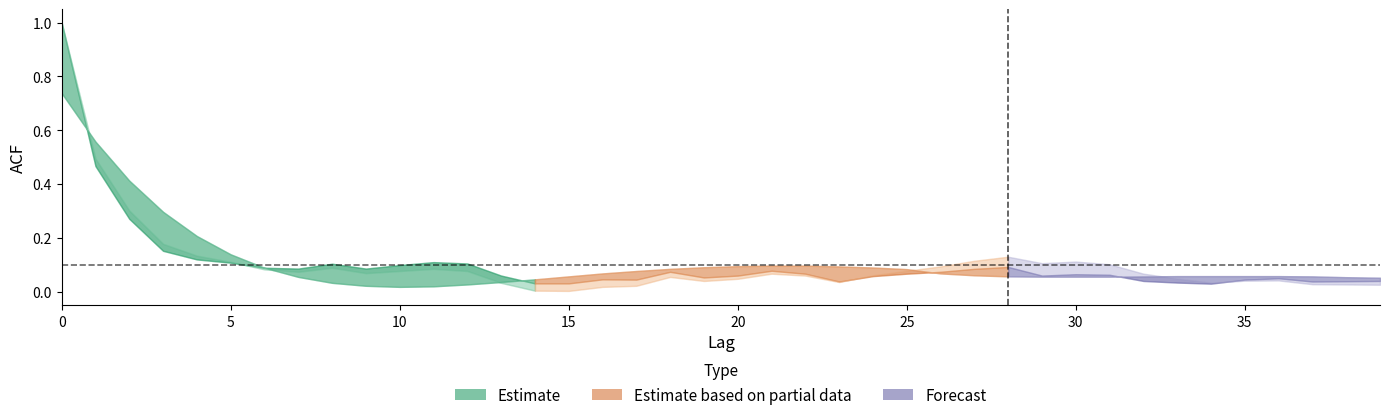

Reading left to right, extract all data points from this chart.

acf_shown: 1.0	0.5	0.3	0.2	0.1	0.1	0.1	0.1	0.1	0.1	0.1	0.1	0.1	0.1	0.0	0.0	0.0	0.0	0.1	0.1	0.1	0.1	0.1	0.0	0.1	0.1	0.1	0.1	0.1	0.1	0.1	0.1	0.0	0.0	0.0	0.0	0.1	0.0	0.0	0.0
acf_shown_smooth: 0.7	0.6	0.4	0.3	0.2	0.1	0.1	0.1	0.0	0.0	0.0	0.0	0.0	0.0	0.0	0.1	0.1	0.1	0.1	0.1	0.1	0.1	0.1	0.1	0.1	0.1	0.1	0.1	0.1	0.1	0.1	0.1	0.1	0.1	0.1	0.1	0.1	0.1	0.1	0.1
acf_li: 1.0	0.5	0.3	0.2	0.1	0.1	0.1	0.1	0.1	0.1	0.1	0.1	0.1	0.0	0.0	0.0	0.0	0.0	0.1	0.0	0.0	0.1	0.1	0.0	0.1	0.1	0.1	0.1	0.1	0.1	0.1	0.1	0.1	0.0	0.0	0.0	0.0	0.0	0.0	0.0